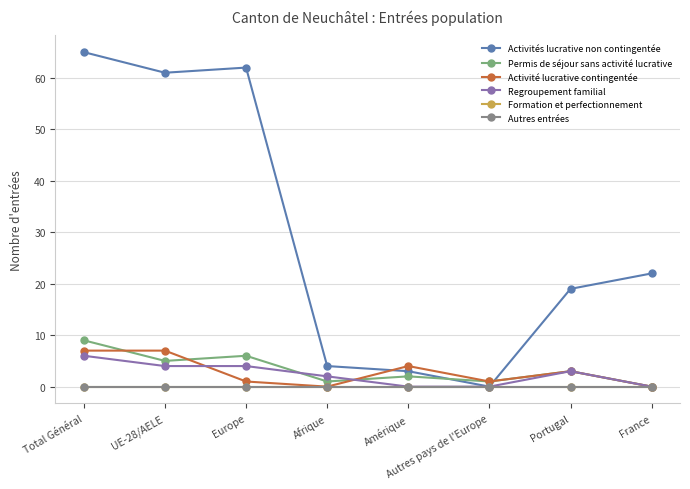

What is the approximate value of Activités lucrative non contingentée at Europe, to the nearest 5?

60